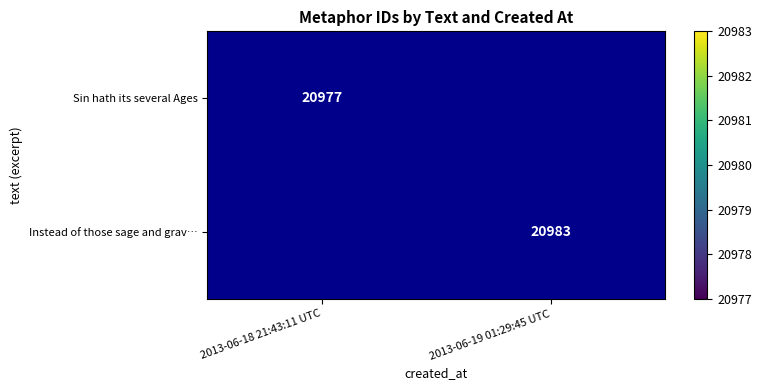

The value of Sin hath its several Ages at 2013-06-18 21:43:11 UTC is 34676. True or false?

False